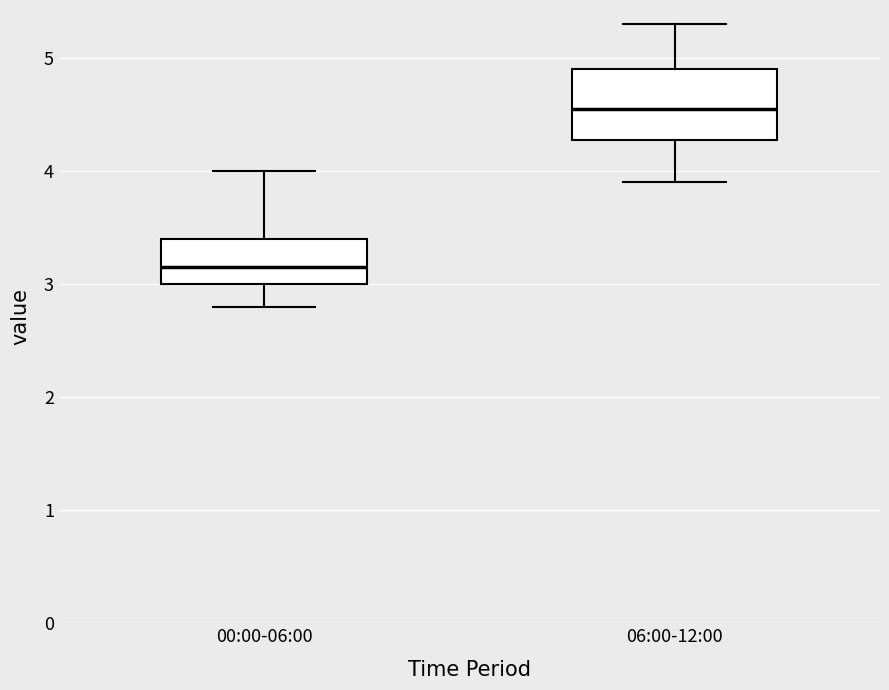

Comparing the boxes themselves (not the whiskers), which one is the tallest?

06:00-12:00